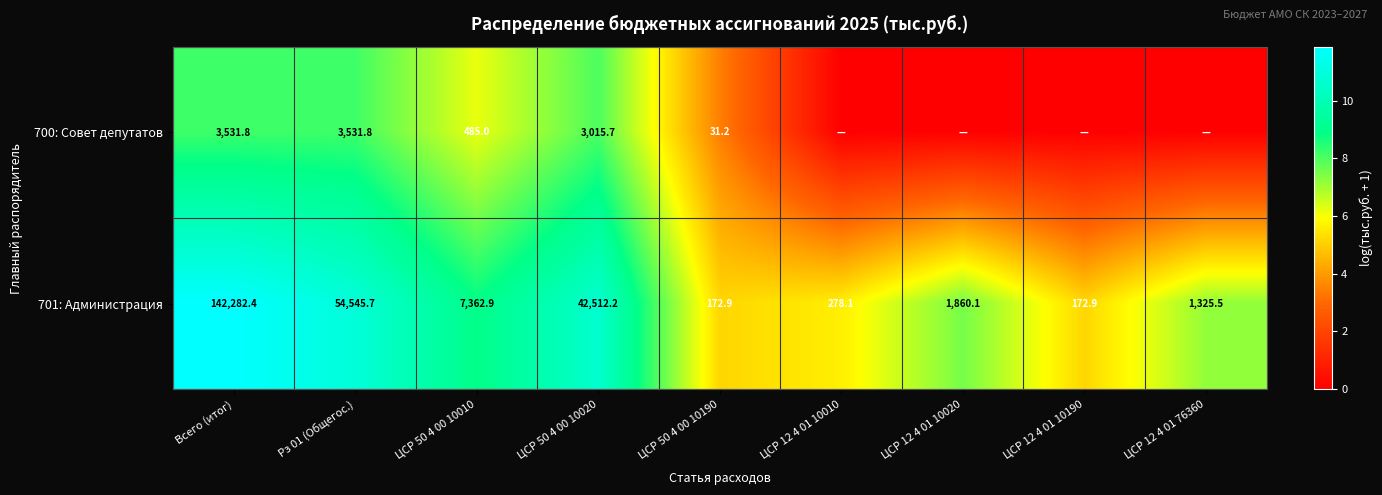

What is the total value across all series at Рз 01 (Общегос.)?

58077.5